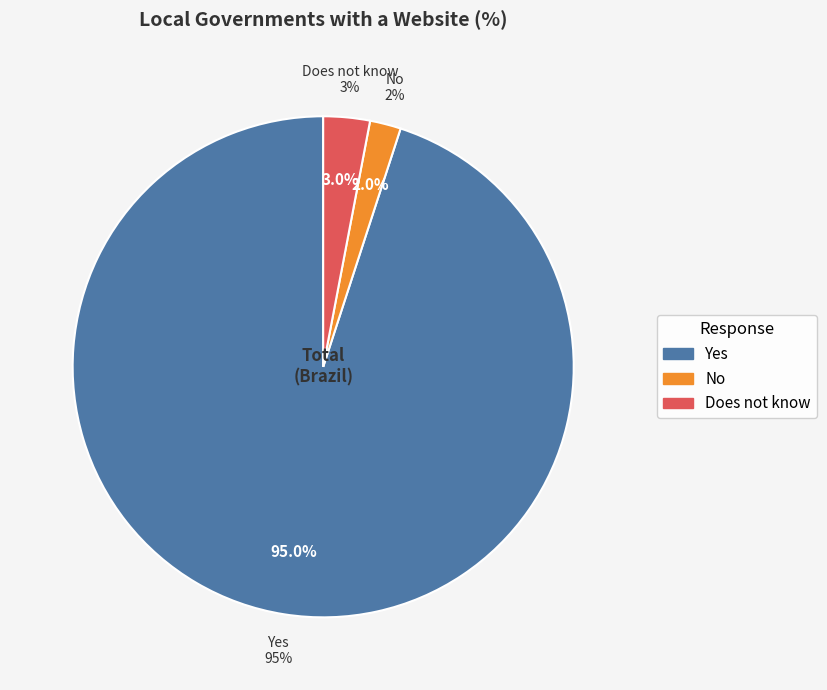

What portion of the pie excludes No?

98.0%